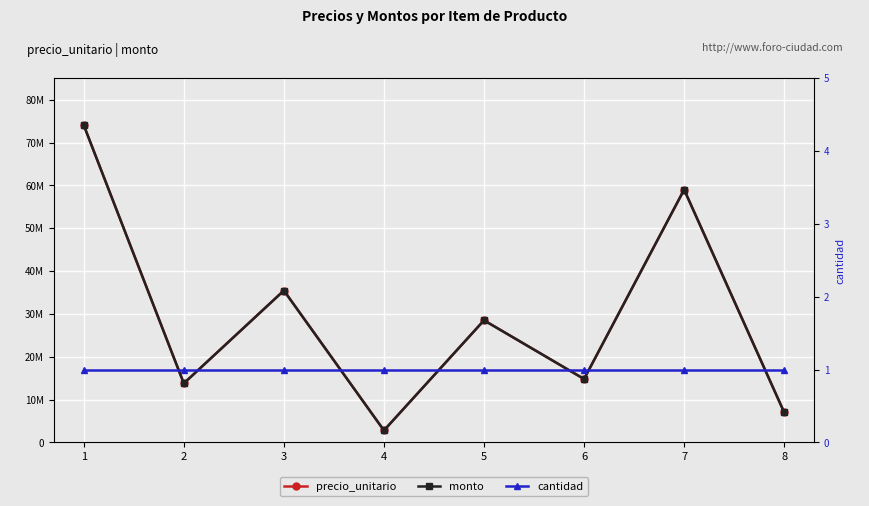

What is the maximum value shown in the chart?

74050000